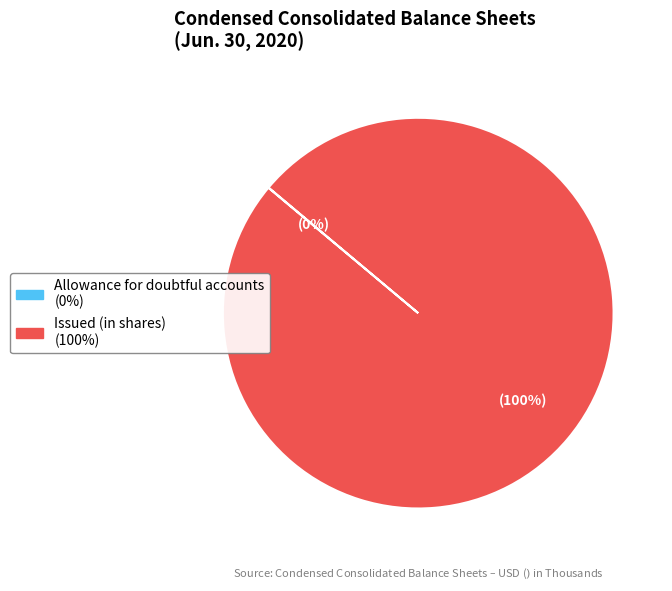

To the nearest percent, what is the difference between the largest and smallest slice percentages?

100%